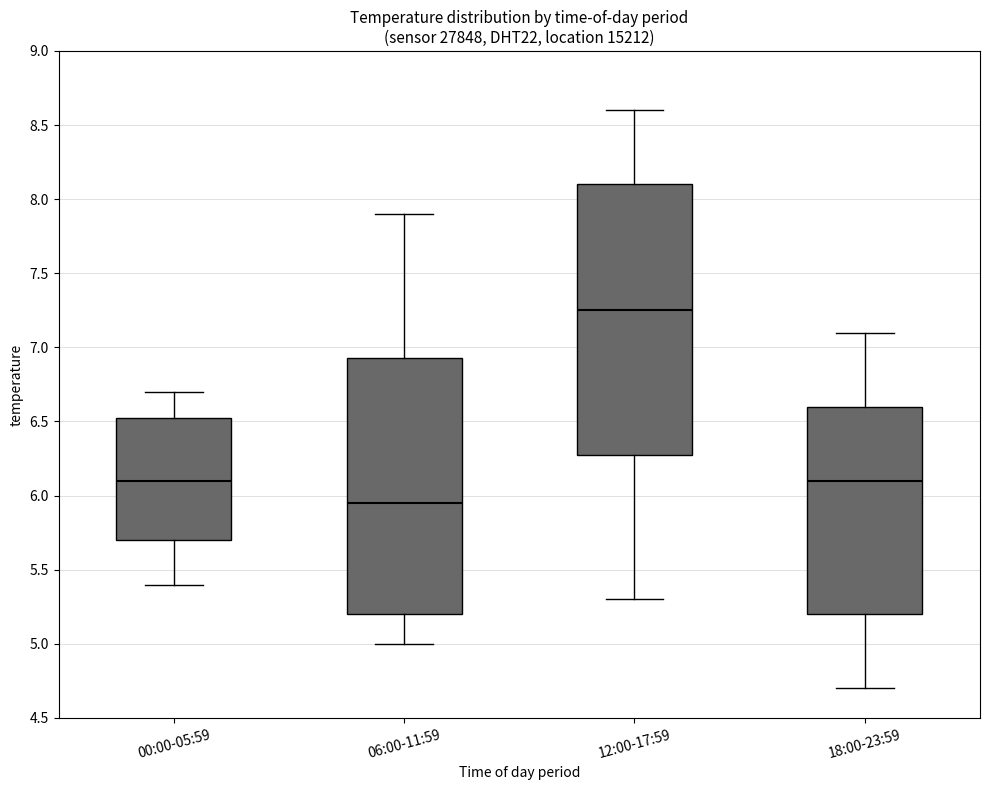

Reading left to right, read every box against the y-axis: the position of its median line, the range the box covers, and the ends of its whiskers. The values are not printed on the chart, so give them approximately, as read against the axis.

00:00-05:59: median 6.10, box 5.70 to 6.55, whiskers 5.40 to 6.70
06:00-11:59: median 5.95, box 5.20 to 6.95, whiskers 5.00 to 7.90
12:00-17:59: median 7.25, box 6.30 to 8.10, whiskers 5.30 to 8.60
18:00-23:59: median 6.10, box 5.20 to 6.60, whiskers 4.70 to 7.10